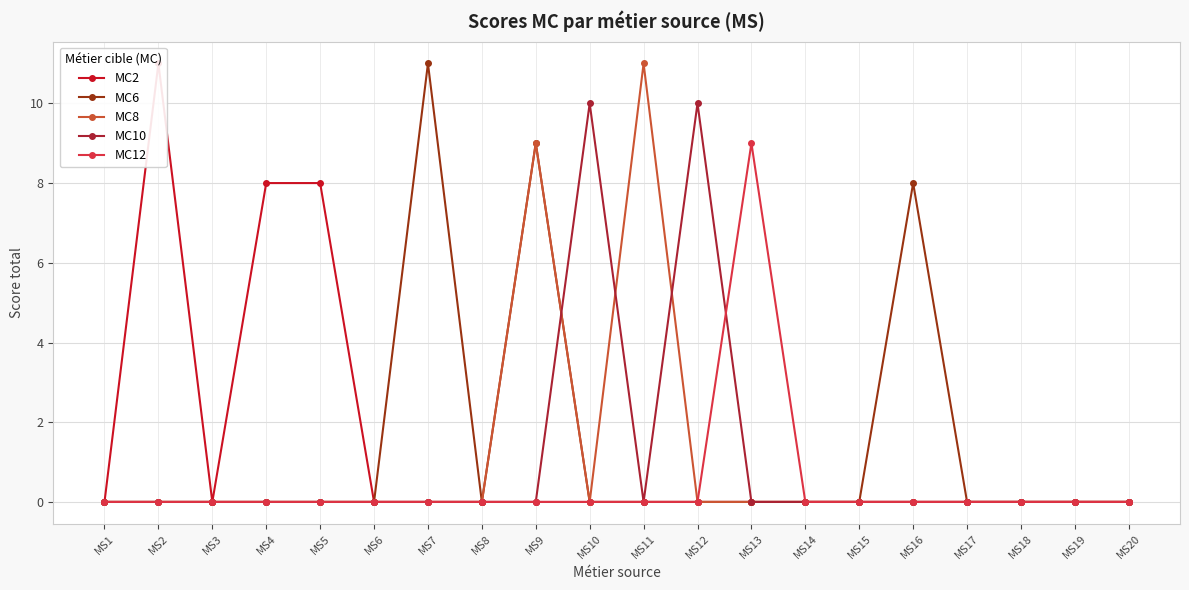

What is the maximum value shown in the chart?

11